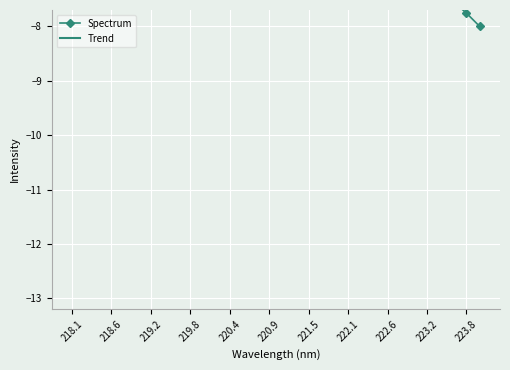

Rank the series by their maximum value, from lowest to highest.

Spectrum, Trend